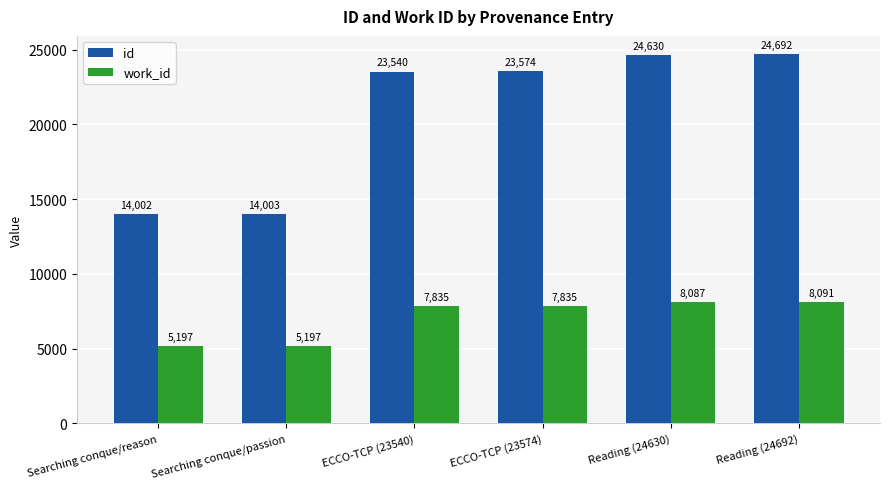

Reading left to right, list all the values displayed in this chart.

id: 14002	14003	23540	23574	24630	24692
work_id: 5197	5197	7835	7835	8087	8091